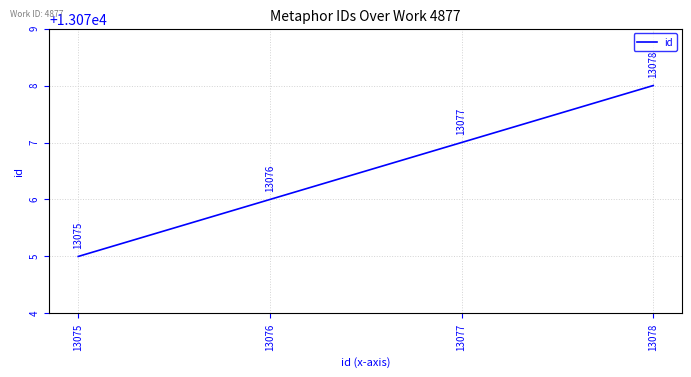

Where is the data nearest to the value 13076?

13076